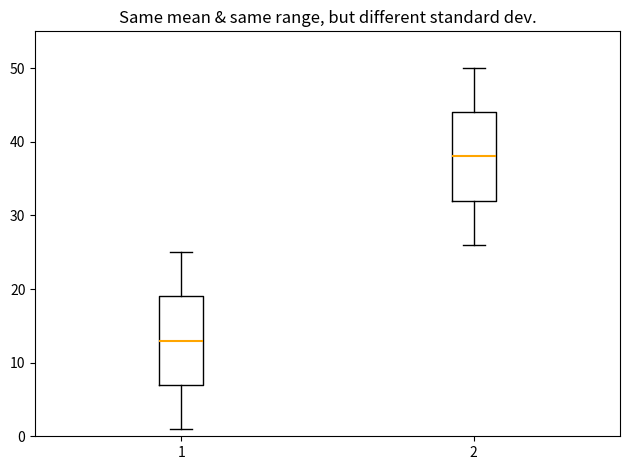

Reading left to right, read every box against the y-axis: the position of its median line, the range the box covers, and the ends of its whiskers. The values are not printed on the chart, so give them approximately, as read against the axis.

1: median 13, box 7 to 19, whiskers 1 to 25
2: median 38, box 32 to 44, whiskers 26 to 50